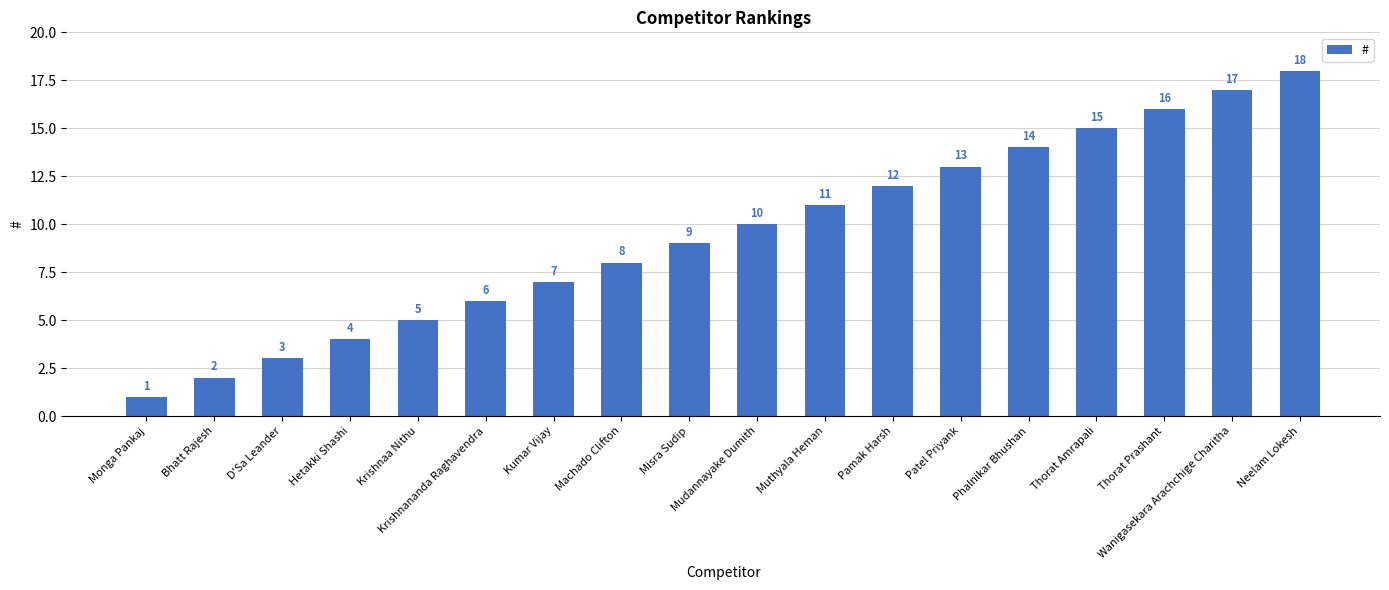

True or false: the data shows 20 at Phalnikar Bhushan.

False